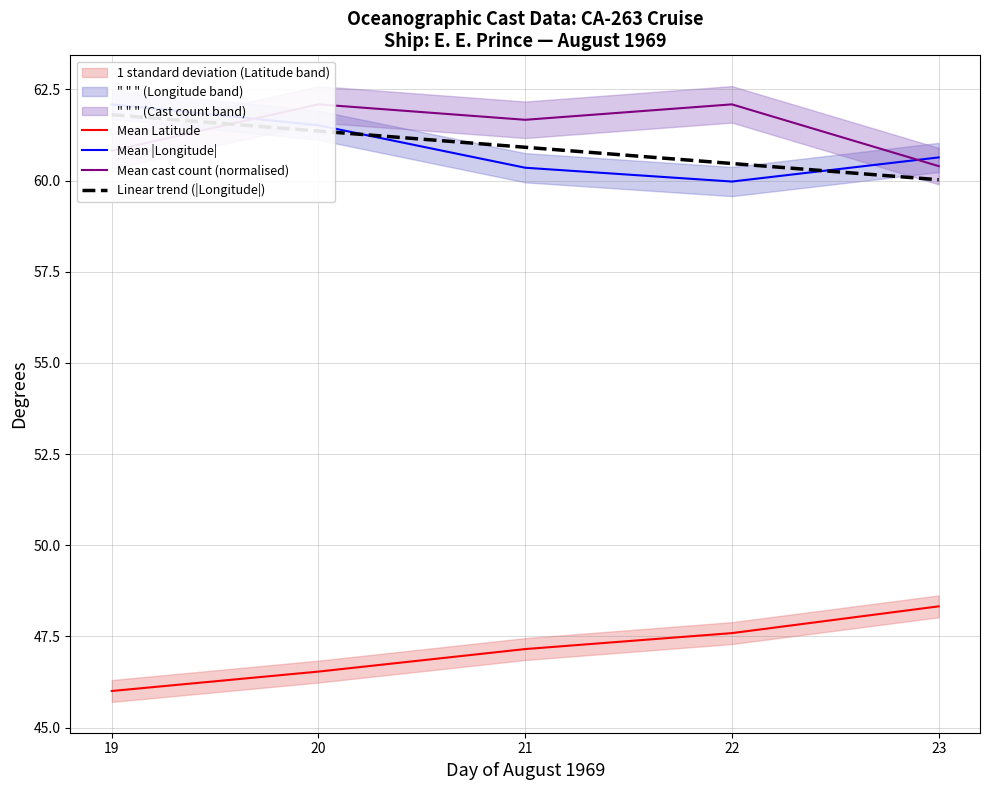

What is the maximum value for Mean Latitude?

48.3